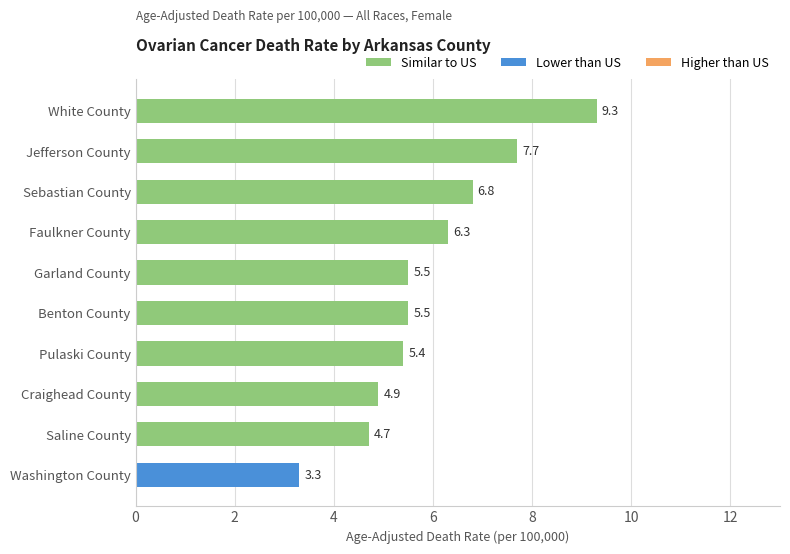

What is the smallest value displayed?

3.3